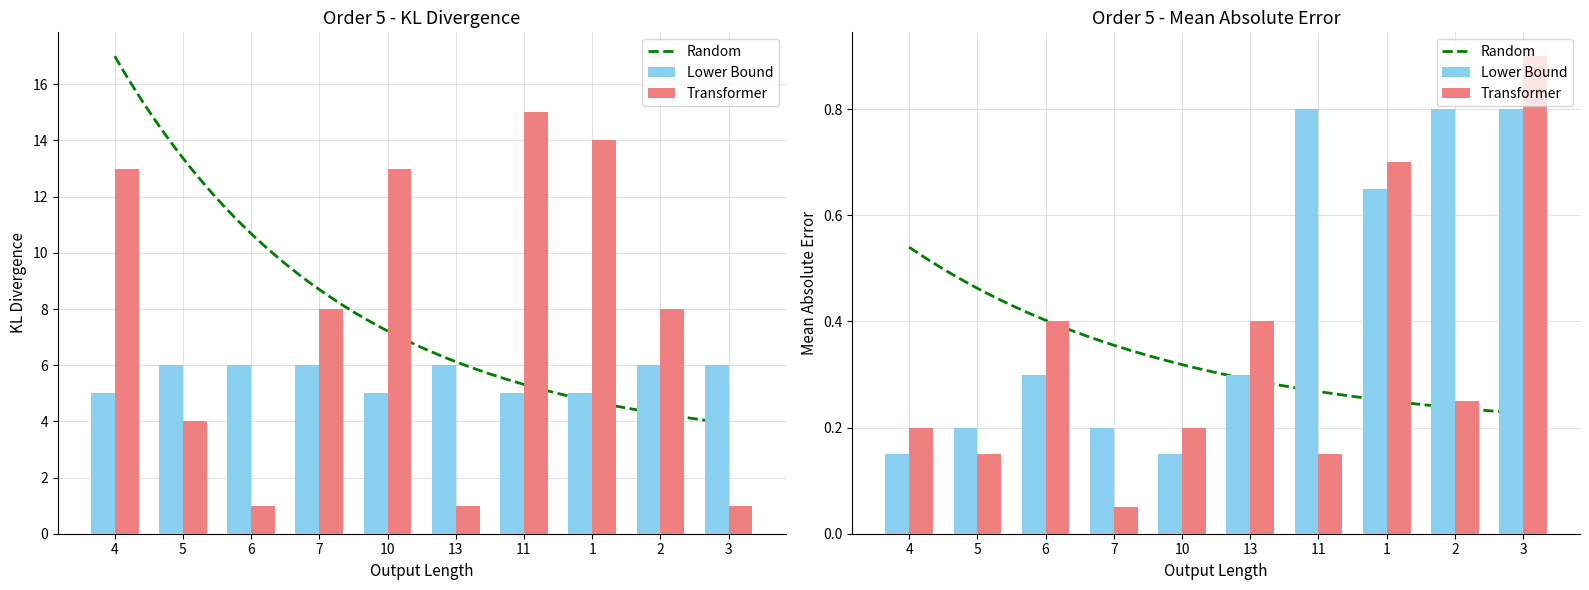

Which category has the highest value in the Z2 series?

11